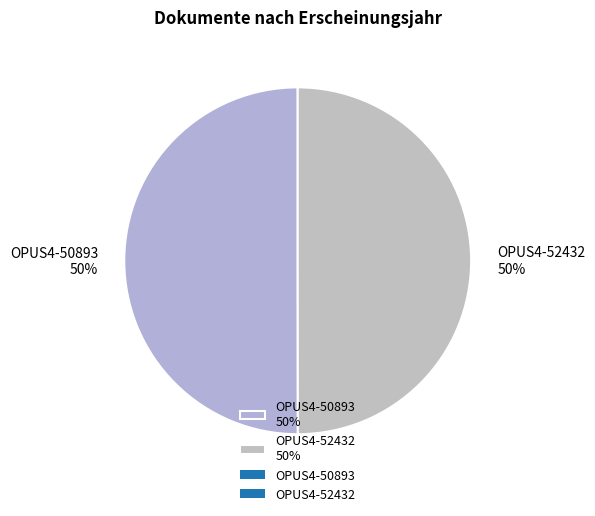

Combined, do OPUS4-50893 50% and OPUS4-52432 50% account for over 50%?

Yes